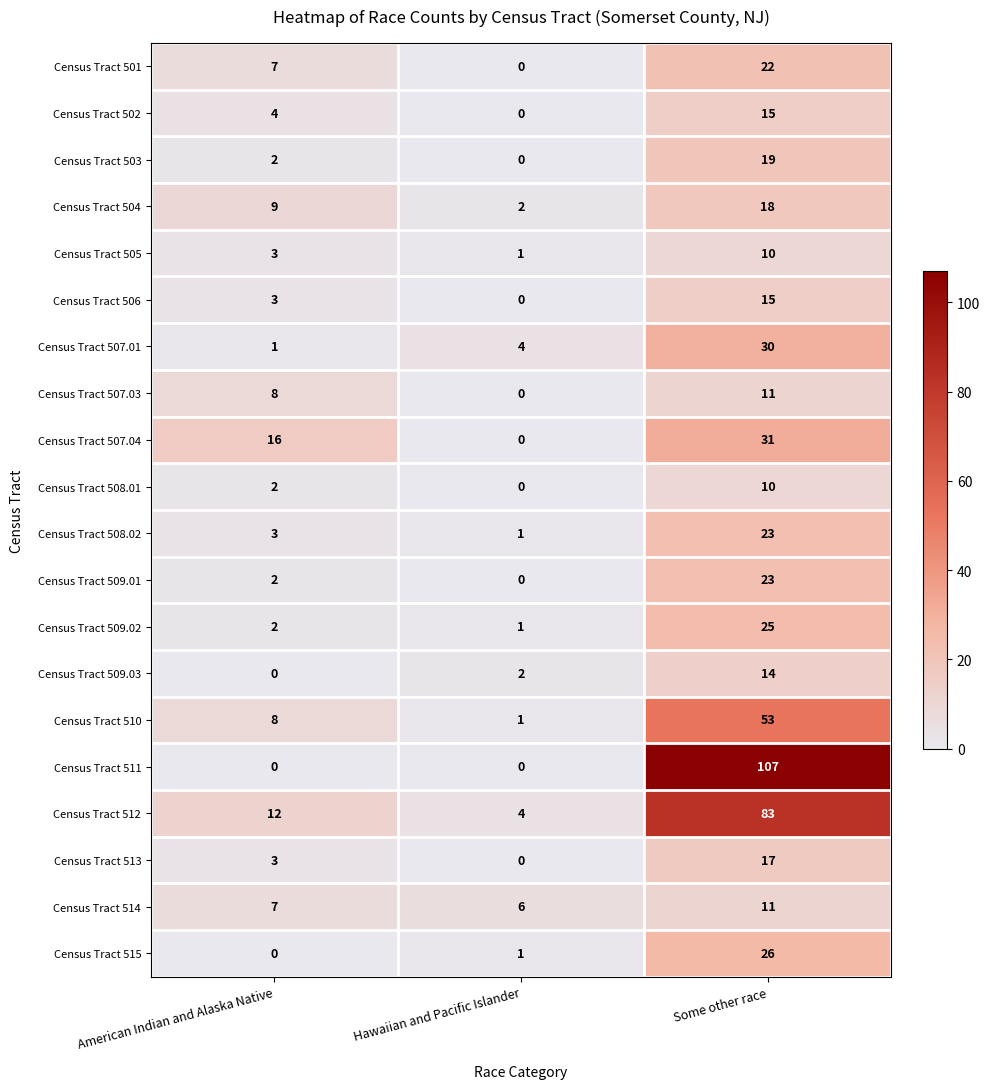

What is the difference between the Census Tract 505 values at Hawaiian and Pacific Islander and Some other race?

9